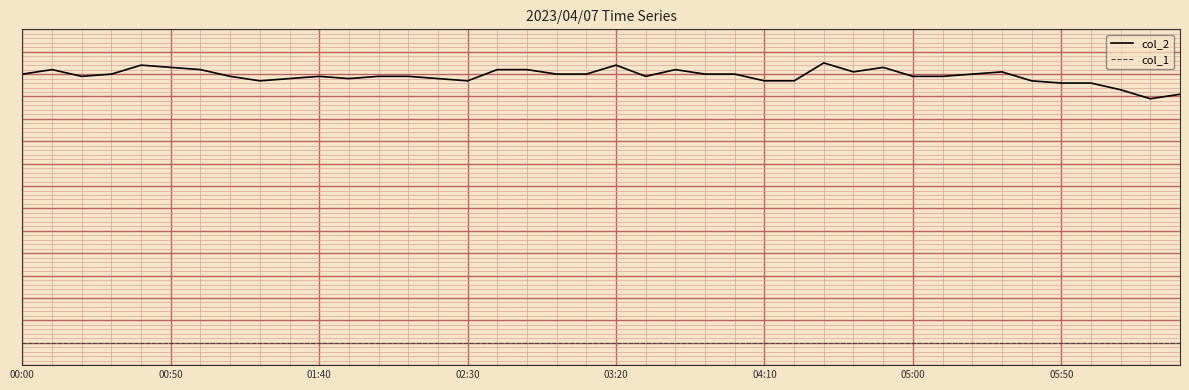

At which category is the sum across all series the highest?

27